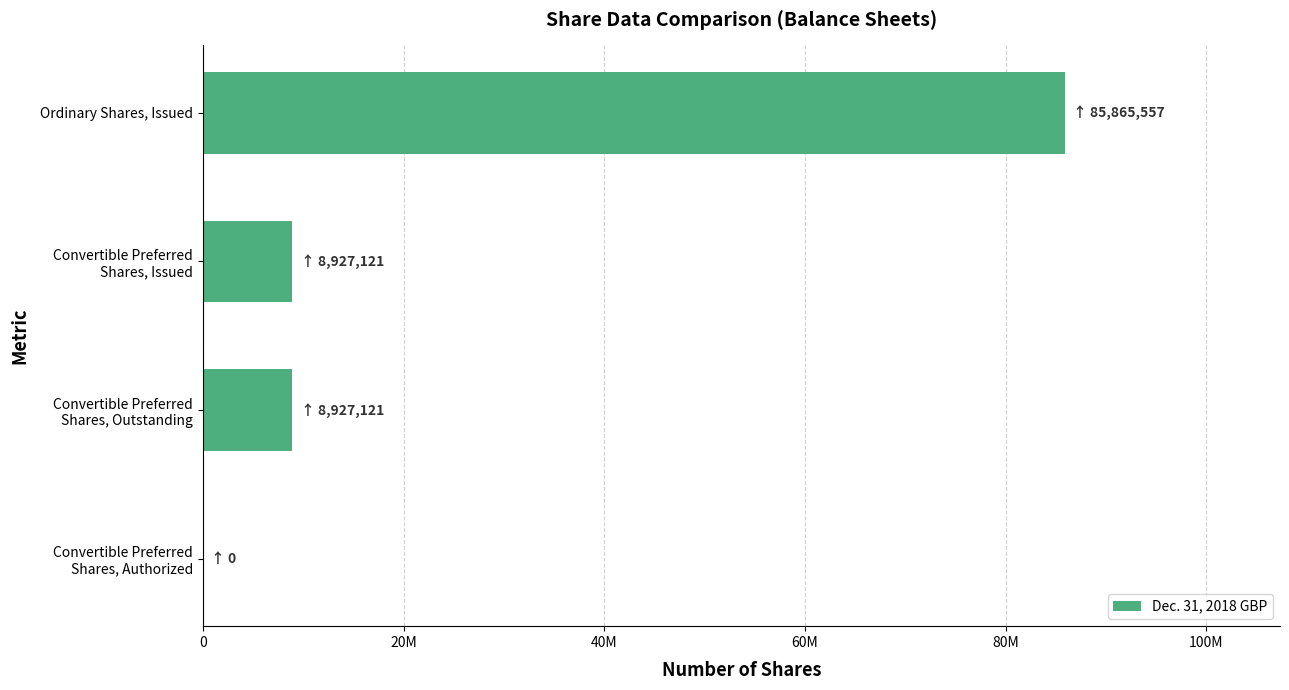

Are the bars horizontal?

Yes